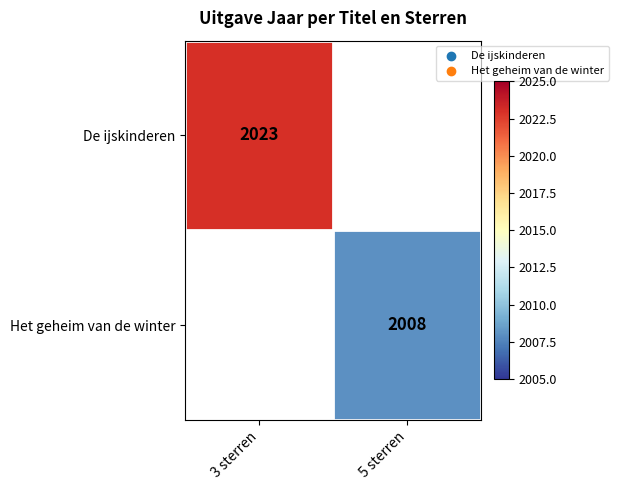

Is it true that De ijskinderen equals 943 at 3 sterren?

False